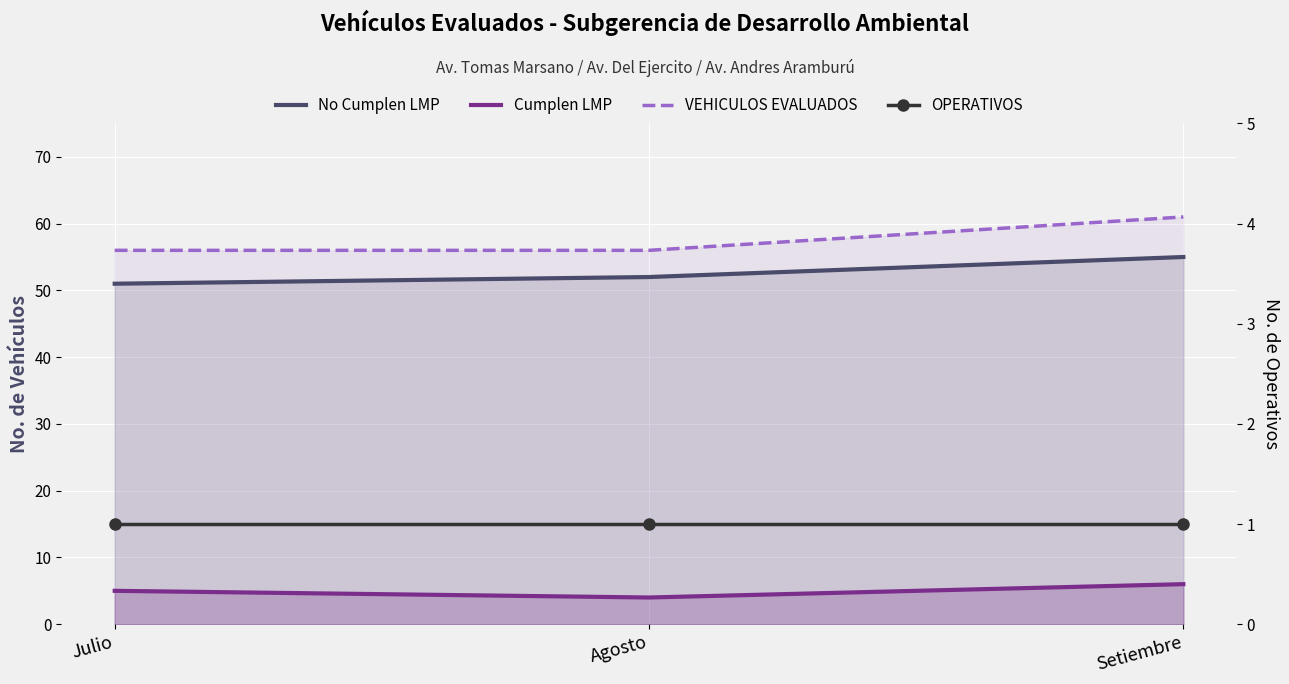

Reading left to right, extract all data points from this chart.

No Cumplen LMP: 51	52	55
Cumplen LMP: 5	4	6
VEHICULOS EVALUADOS: 56	56	61
OPERATIVOS: 1	1	1